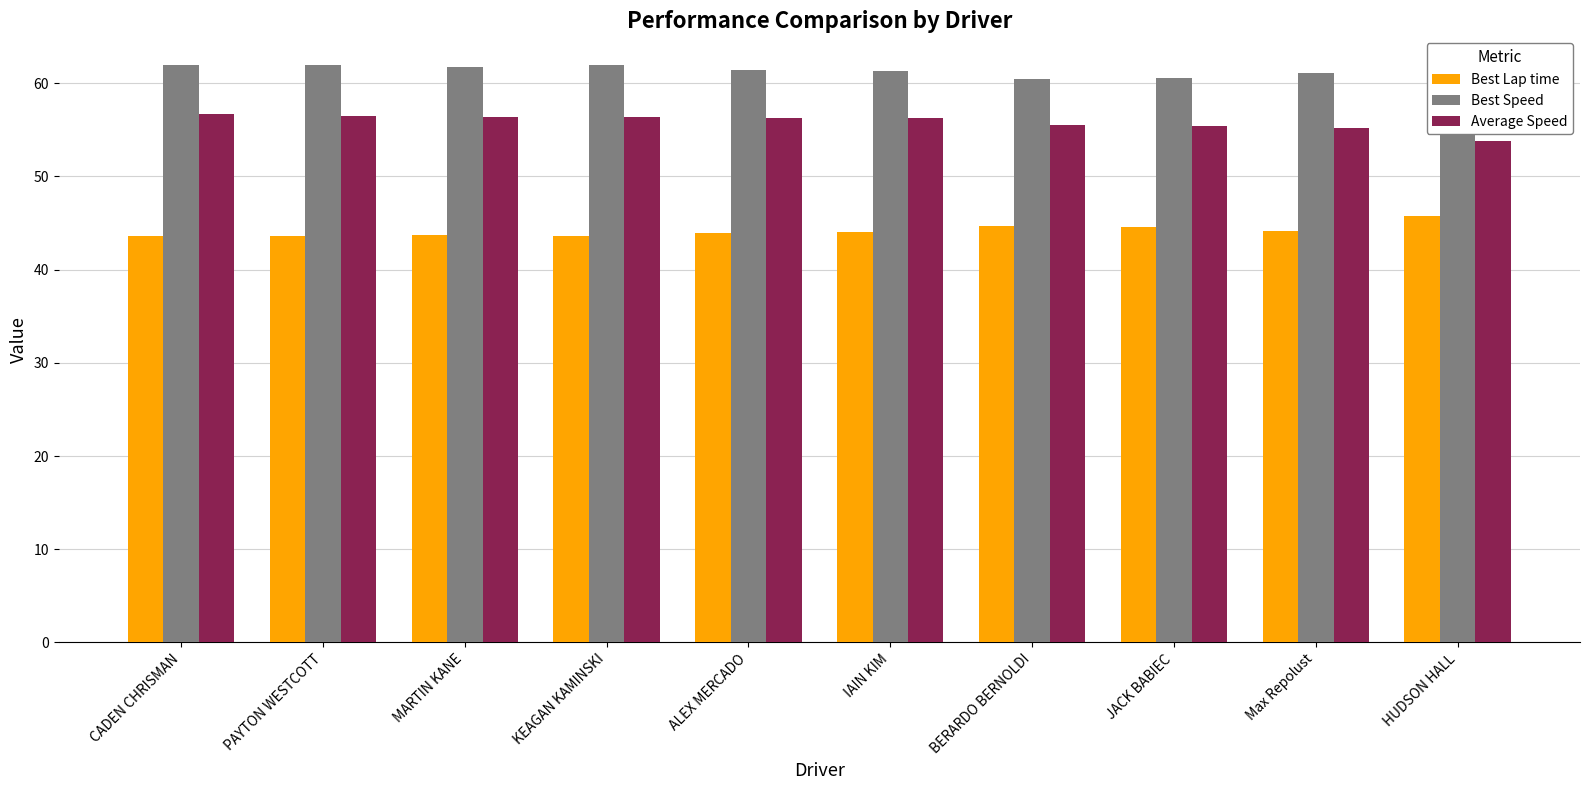

How many groups of bars are there?

10